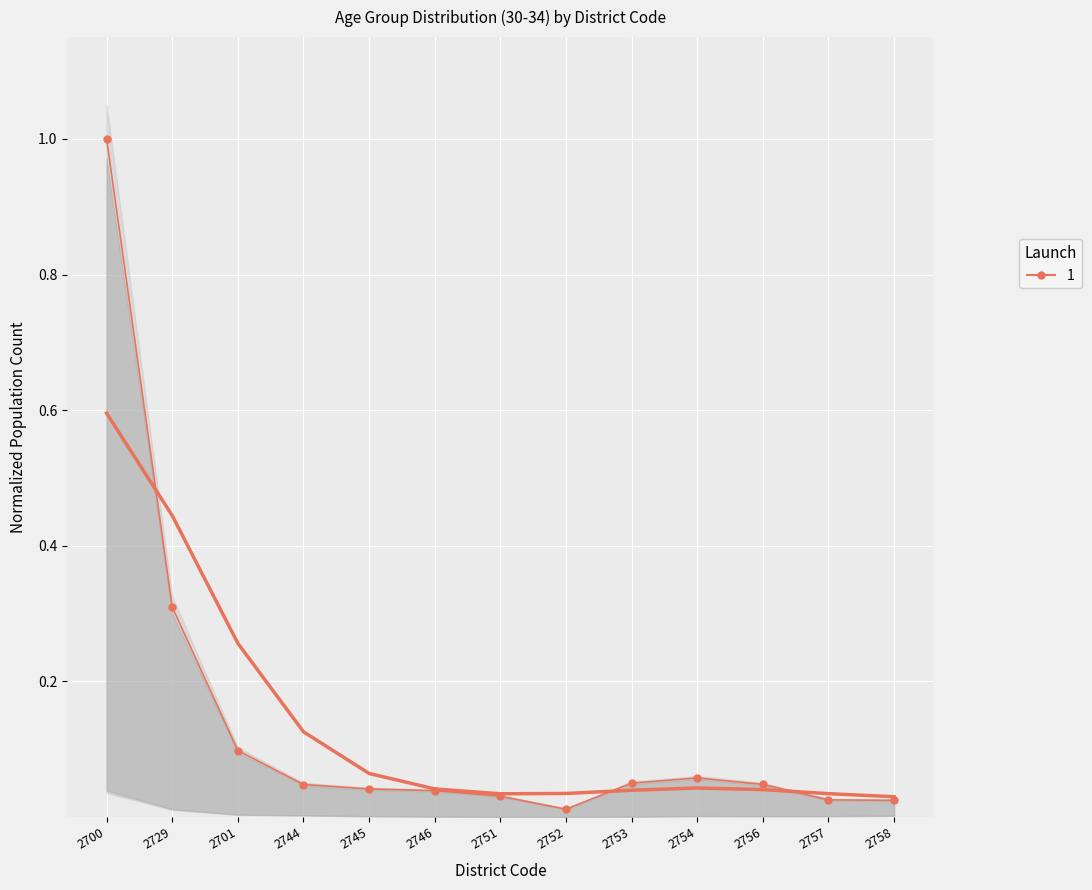

True or false: there are more than 0 points higher than both neighbors.

True